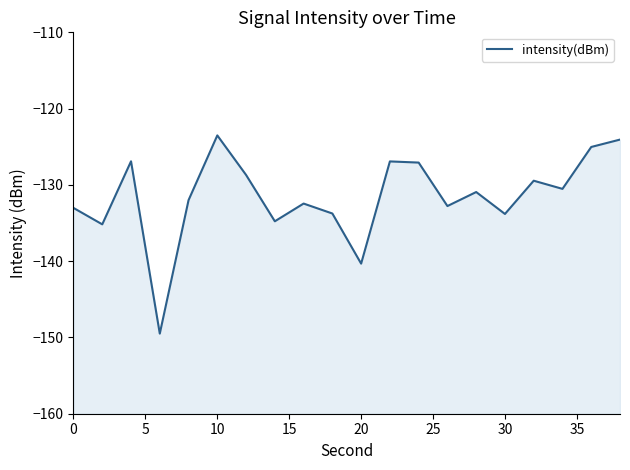

How many values exceed -130?

8